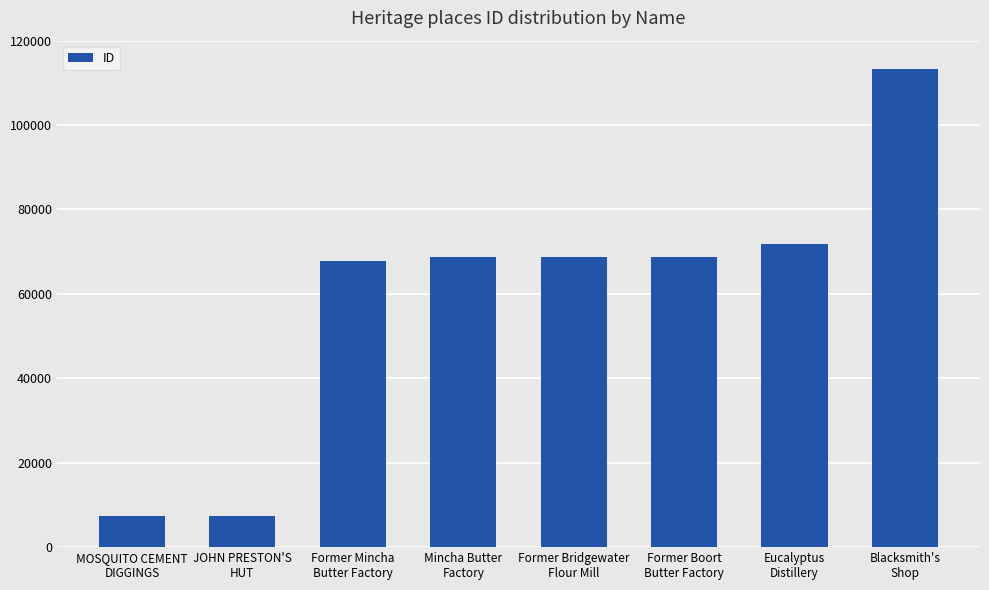

Is it true that the value at Eucalyptus
Distillery is 71773?

True